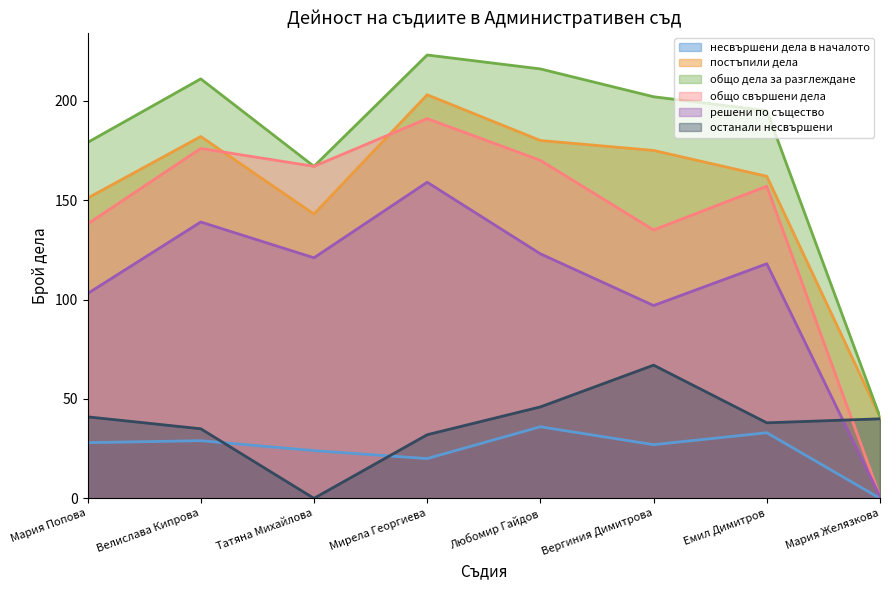

What is the maximum value shown in the chart?

223